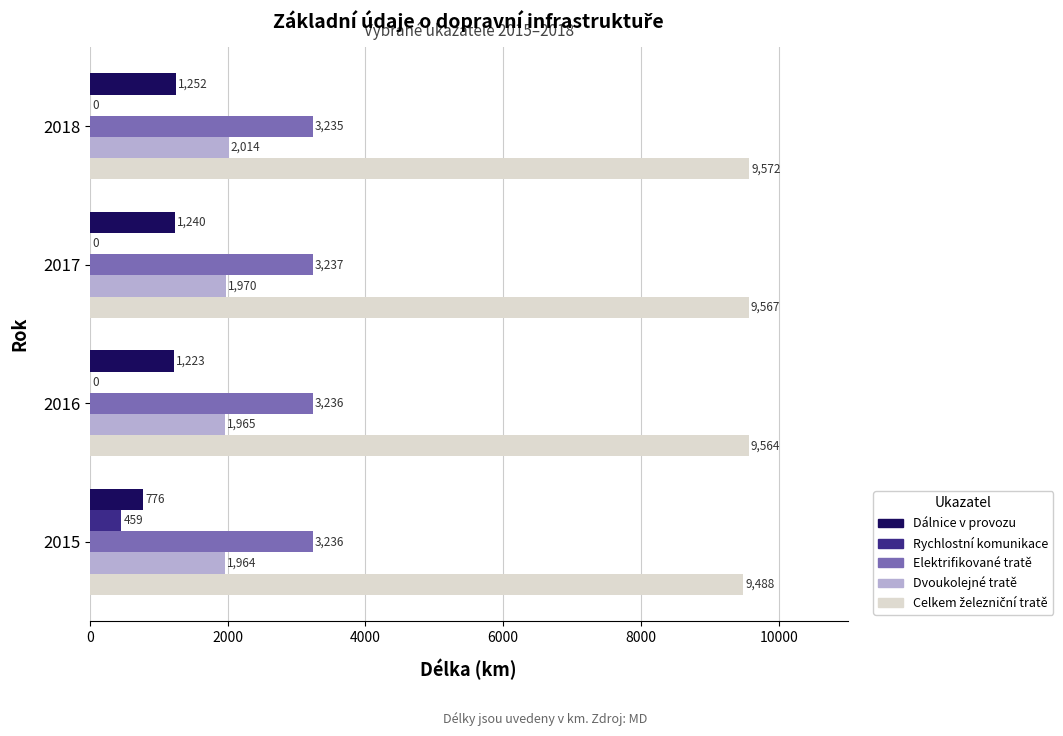

The Elektrifikované tratě series shows 5089 at 2016. True or false?

False